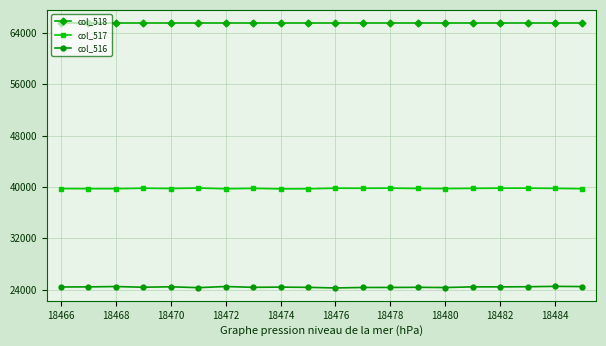

What are all the series names shown in the legend?

col_518, col_517, col_516